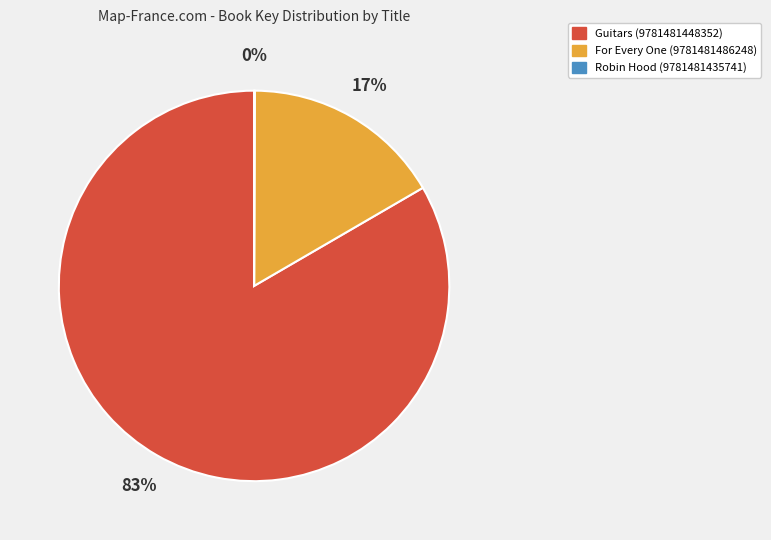

Which slice represents more than half of the pie?

Guitars (9781481448352)